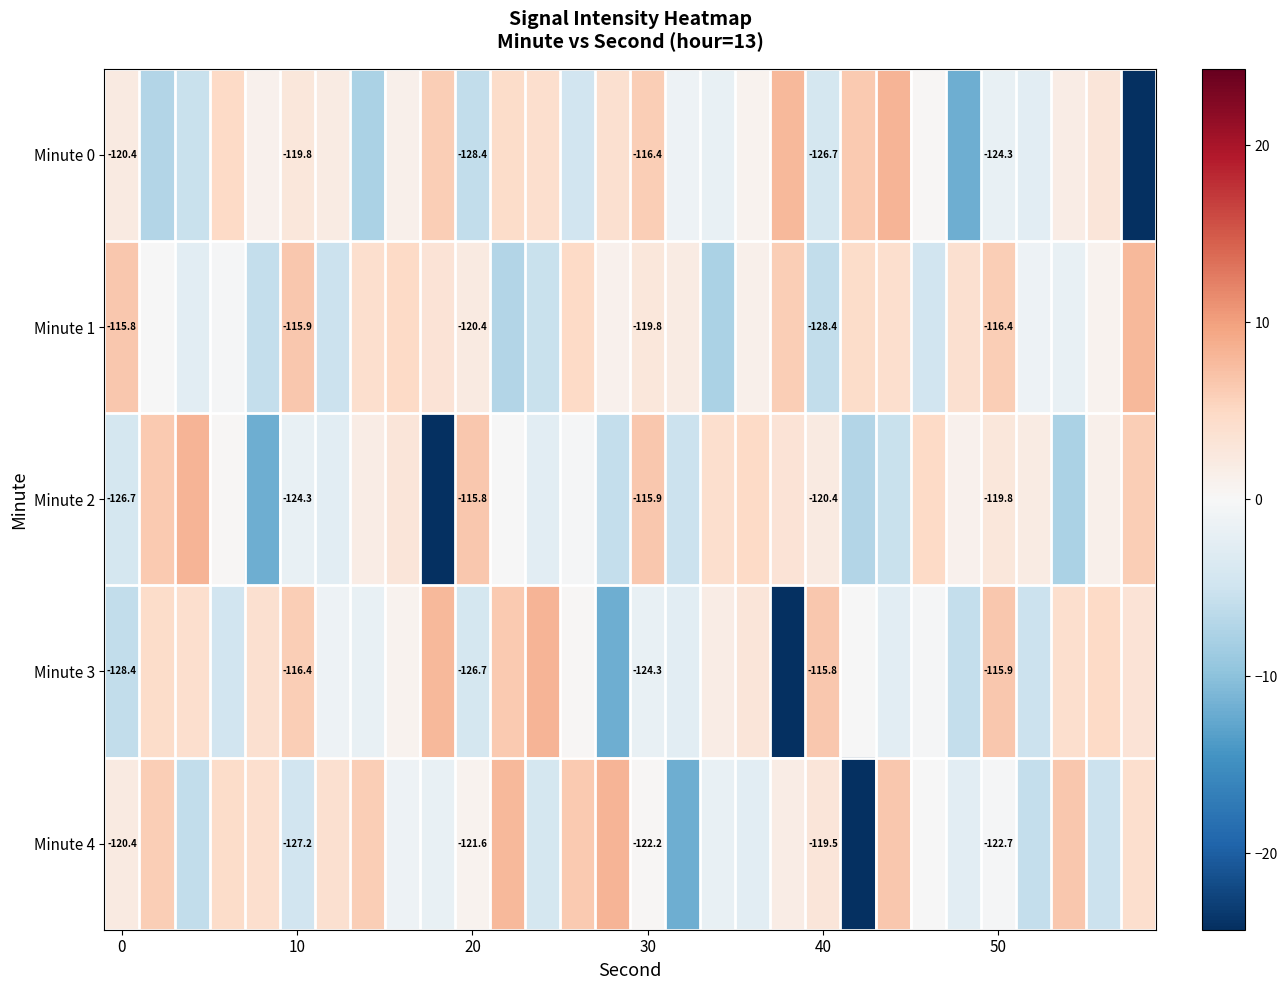

List the series in order of their peak value, lowest first.

Minute 1, Minute 0, Minute 2, Minute 3, Minute 4